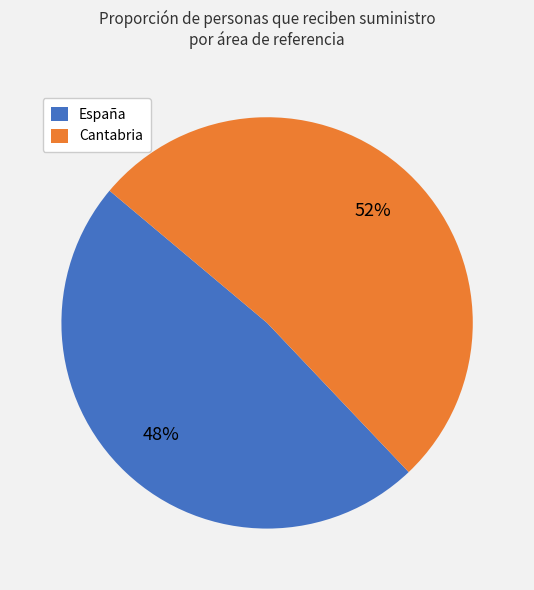

What percentage is the Cantabria slice, to the nearest percent?

52%